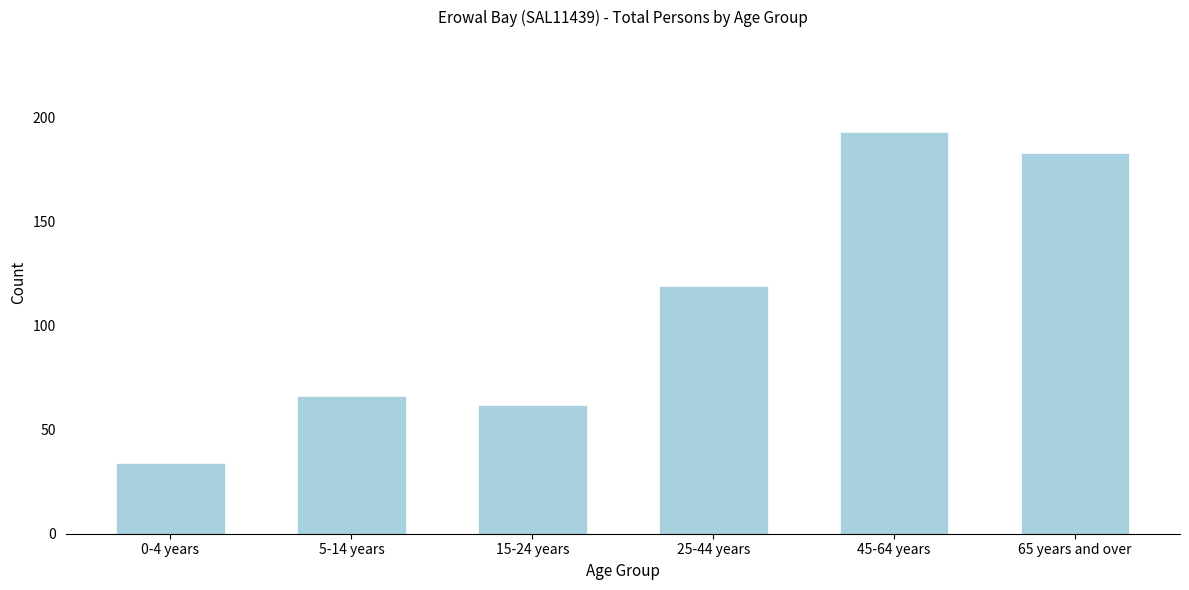

Reading left to right, what are all the values shown in this chart?

34	66	62	119	193	183